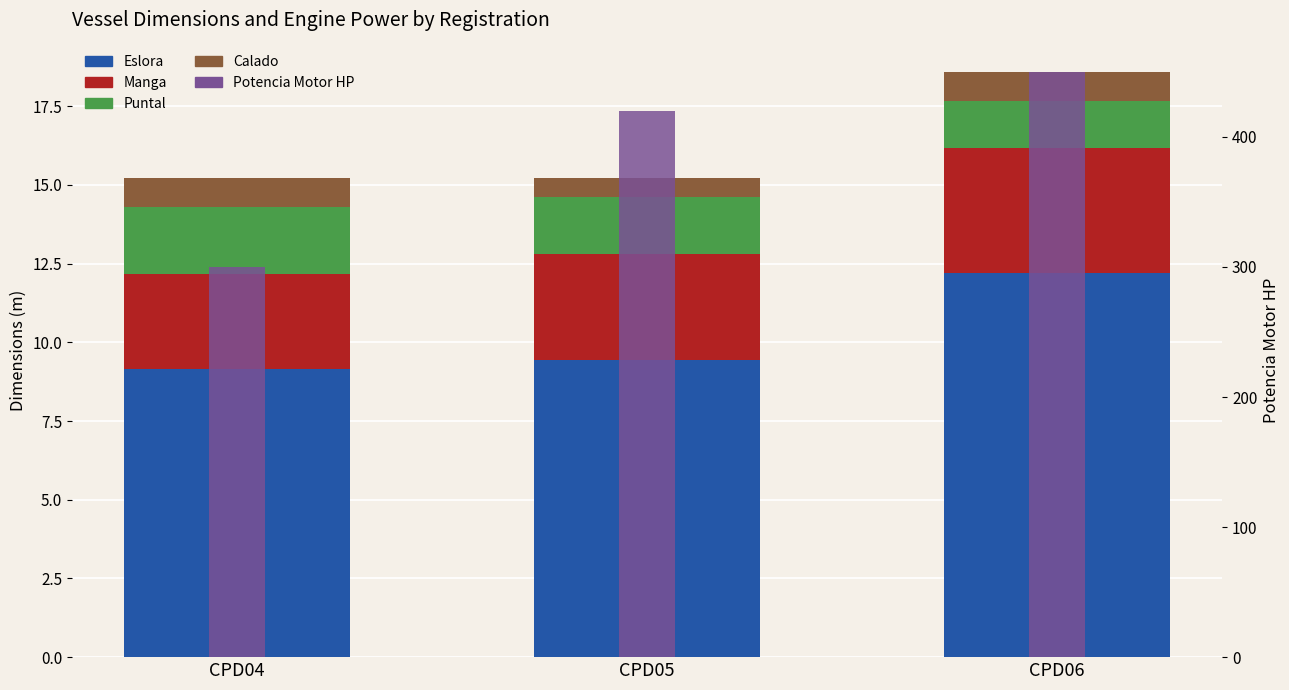

Is it true that Potencia Motor HP equals 121.8 at CPD04?

False